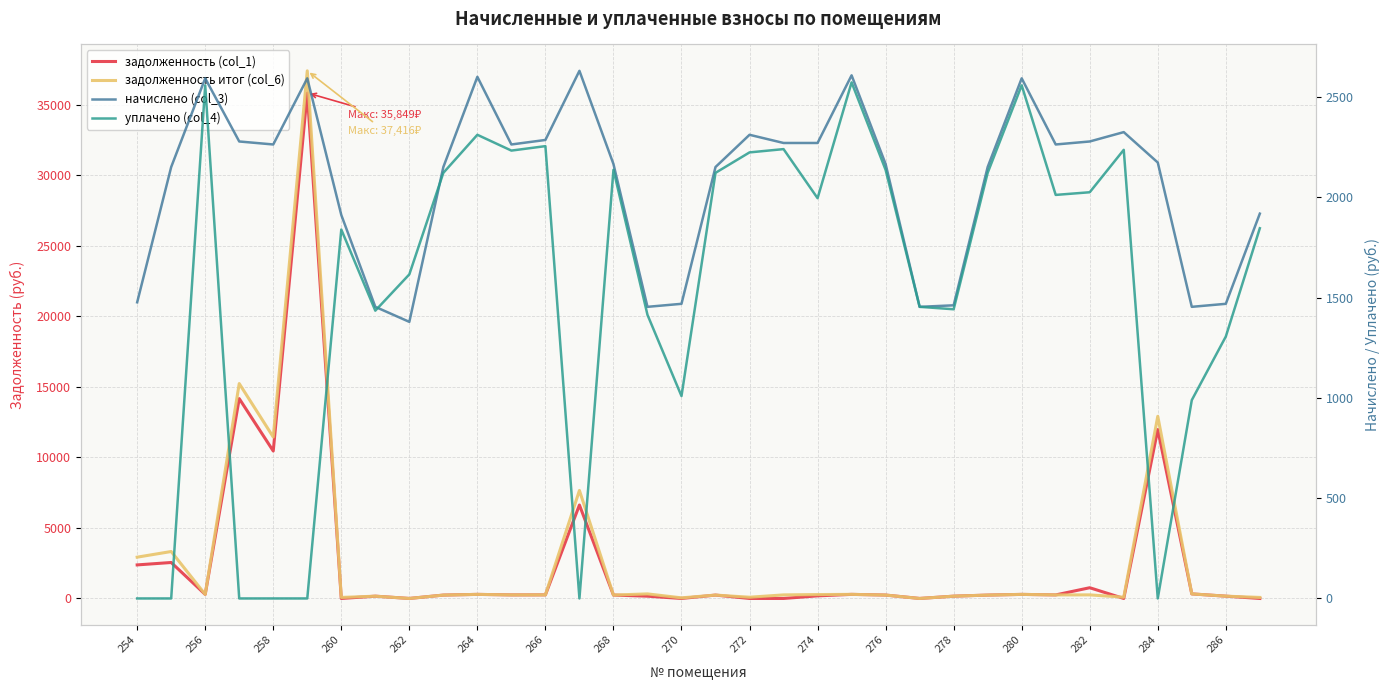

What is the difference between the maximum and minimum values in the начислено (col_3) series?

1252.0